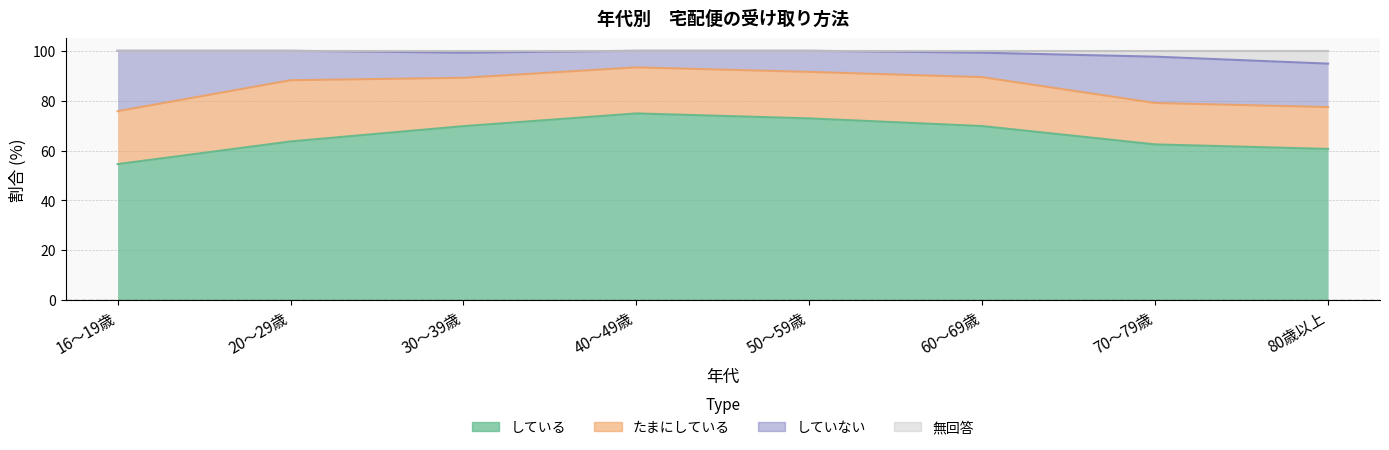

True or false: している and 無回答 intersect in this chart.

False